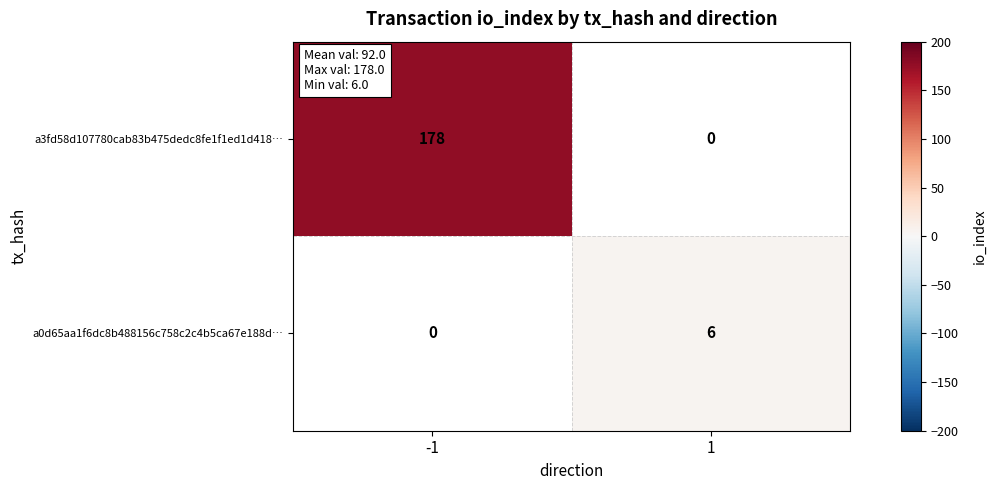

The value of a3fd58d107780cab83b475dedc8fe1f1ed1d418… at -1 is 277. True or false?

False